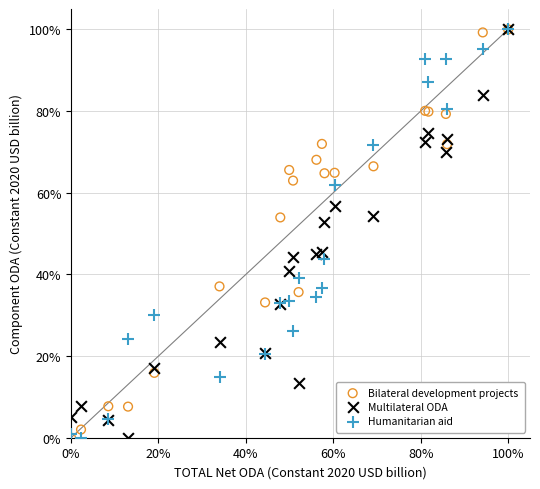

What are all the series names shown in the legend?

Bilateral development projects, Multilateral ODA, Humanitarian aid